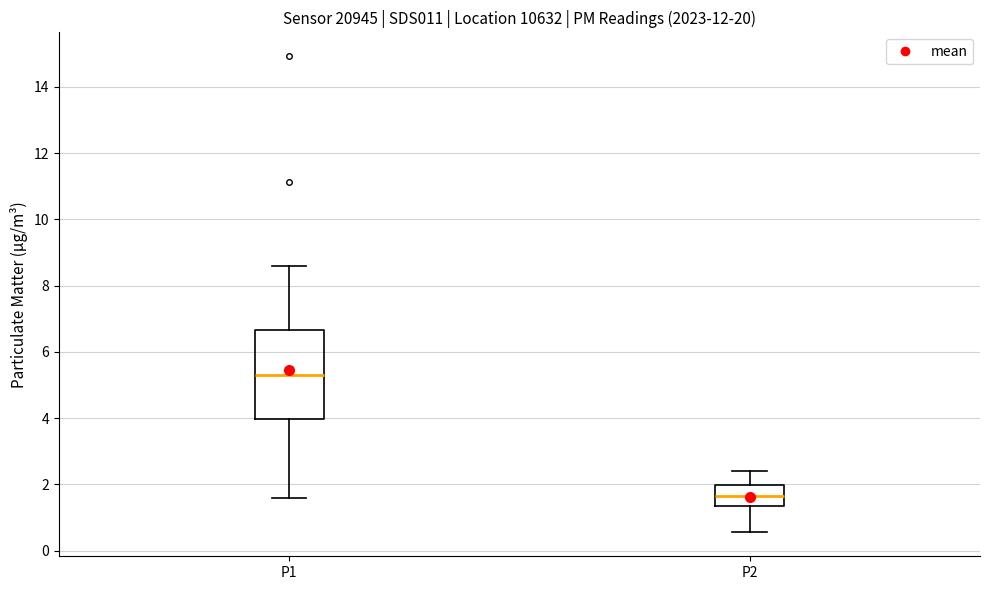

Which box is the tallest, from its lower edge to its upper edge?

P1